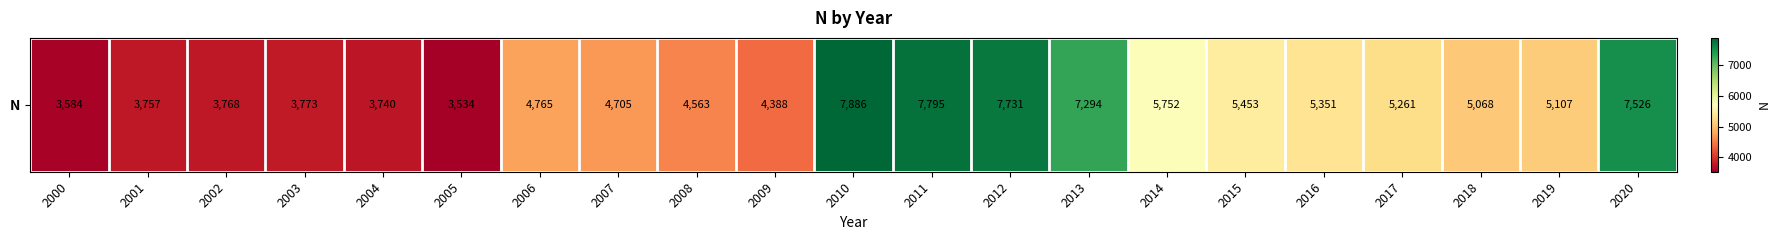

Approximately how many times larger is the value at 2009 compared to 2012?

0.6